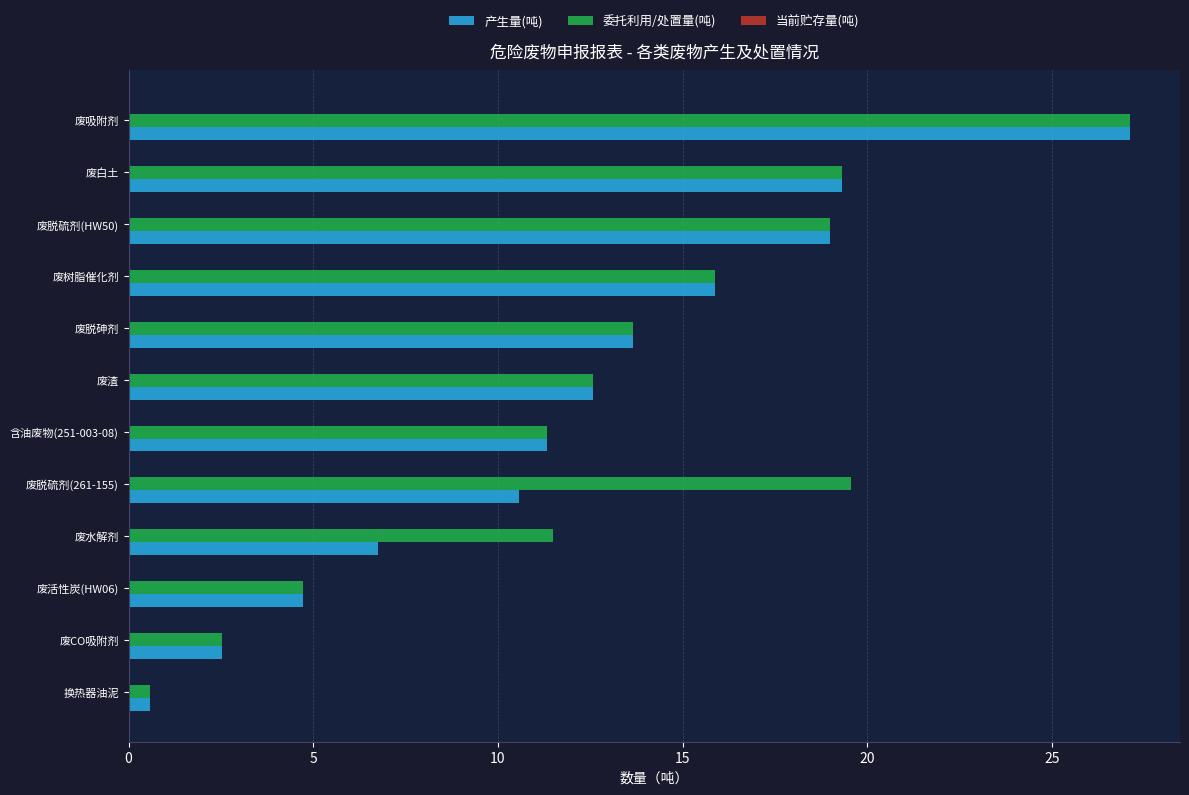

The 产生量(吨) series shows 32.6 at 废白土. True or false?

False